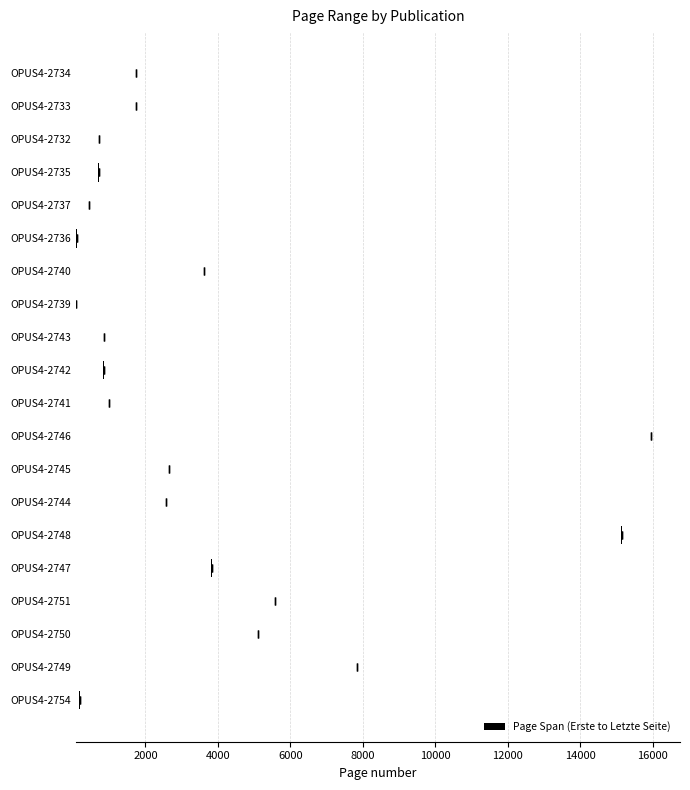

Does the chart contain stacked bars?

No